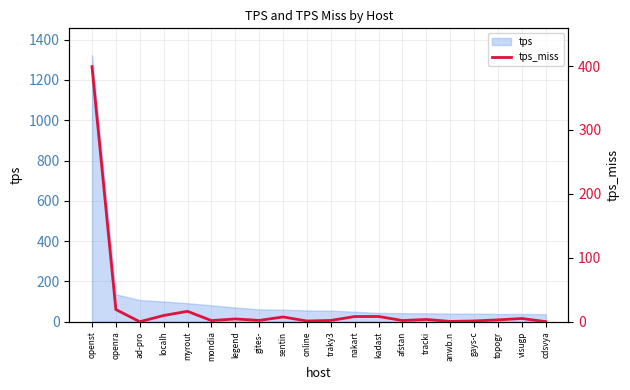

At which category does the data reach its first local peak?

myrout